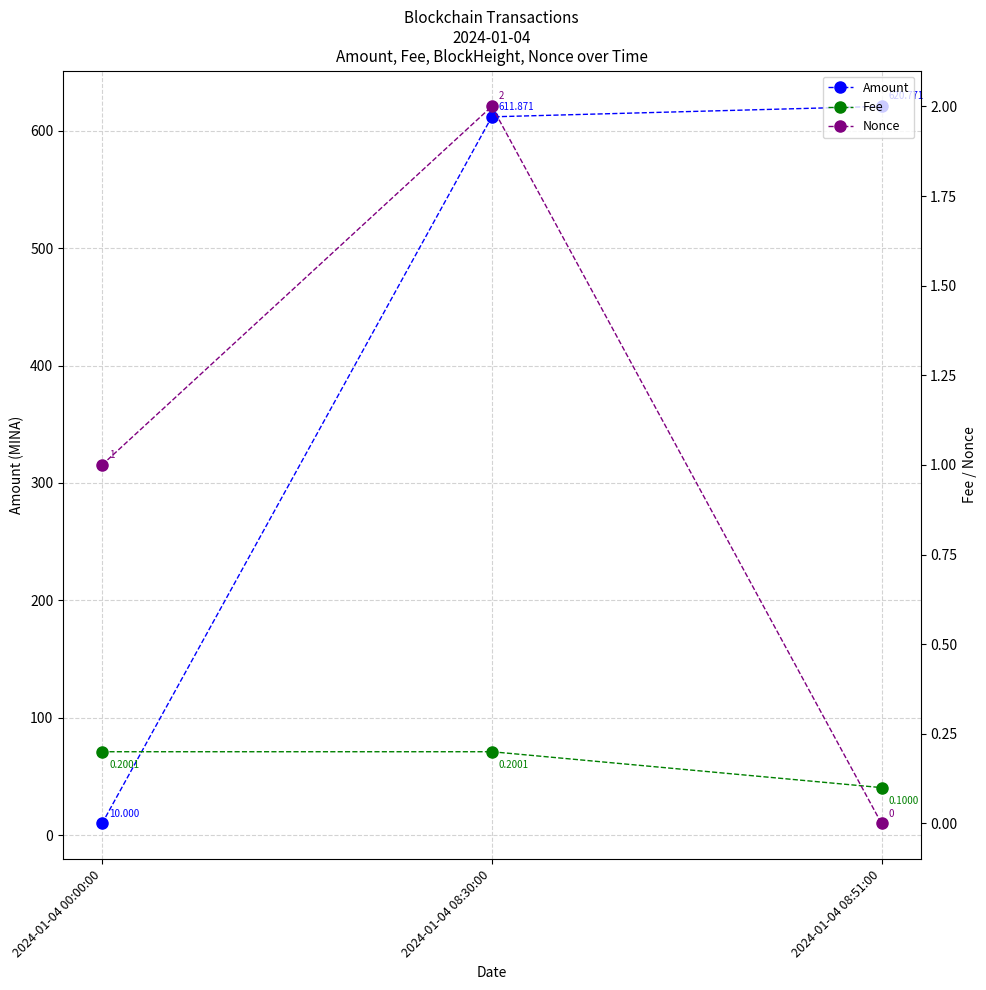

How many values in Nonce are above zero?

2